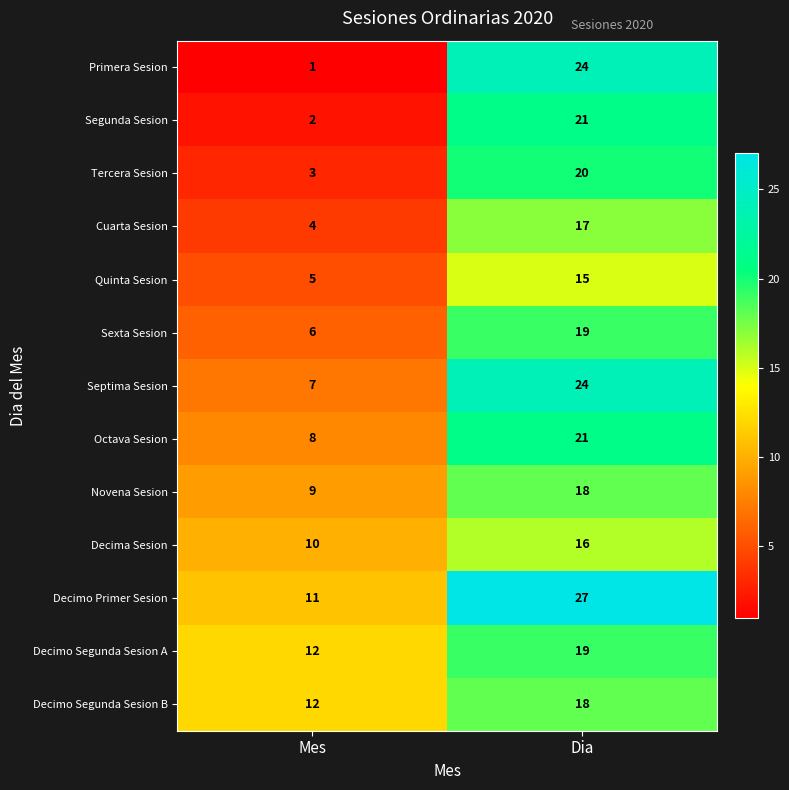

Is it true that Octava Sesion equals 3 at Mes?

False